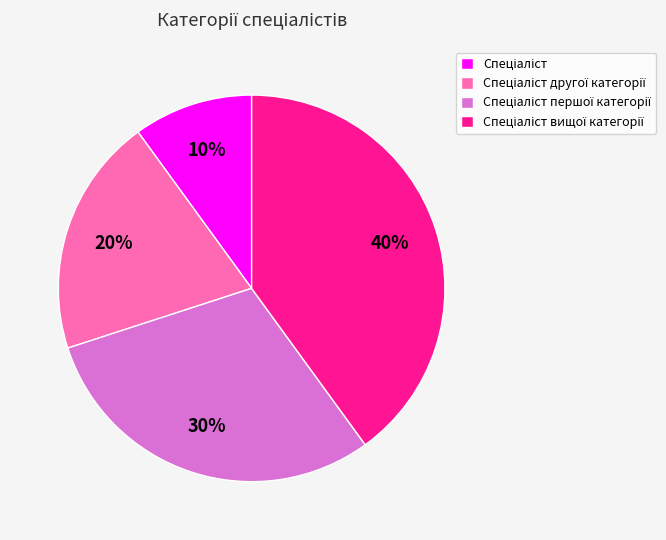

Does any single category account for the majority?

No